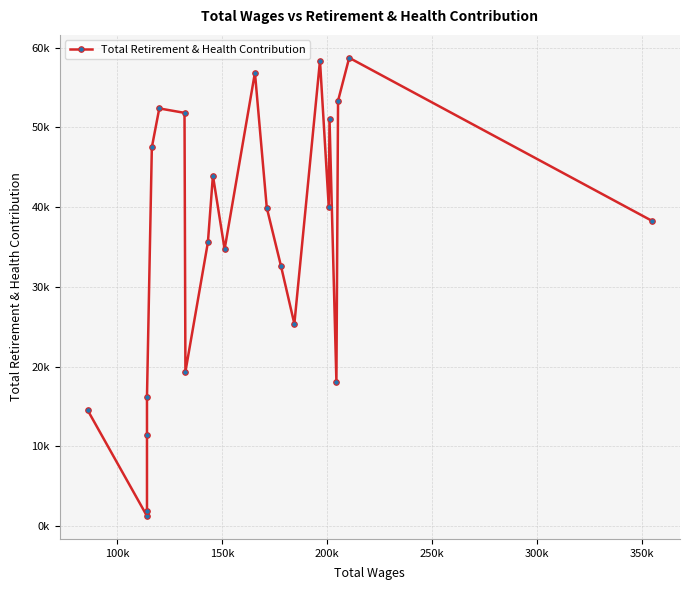

Which label corresponds to the smallest value in the chart?

100k